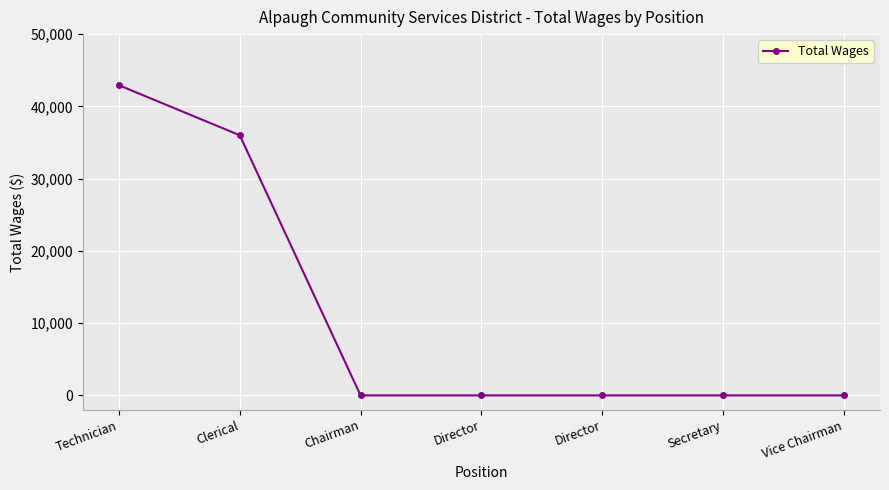

Reading left to right, transcribe all the data shown in this chart.

42921	36000	0	0	0	0	0